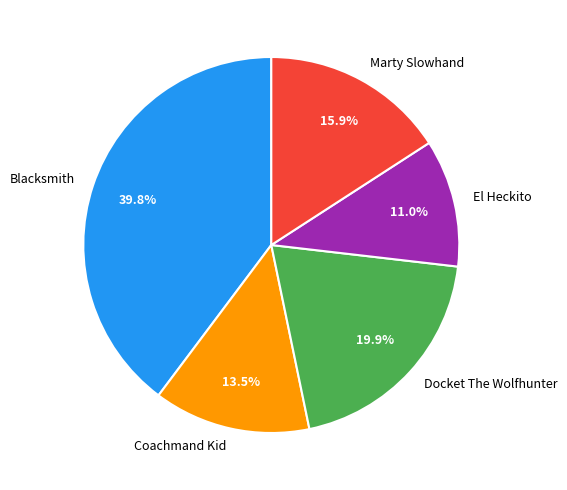

What is the smallest slice in the pie chart?

El Heckito